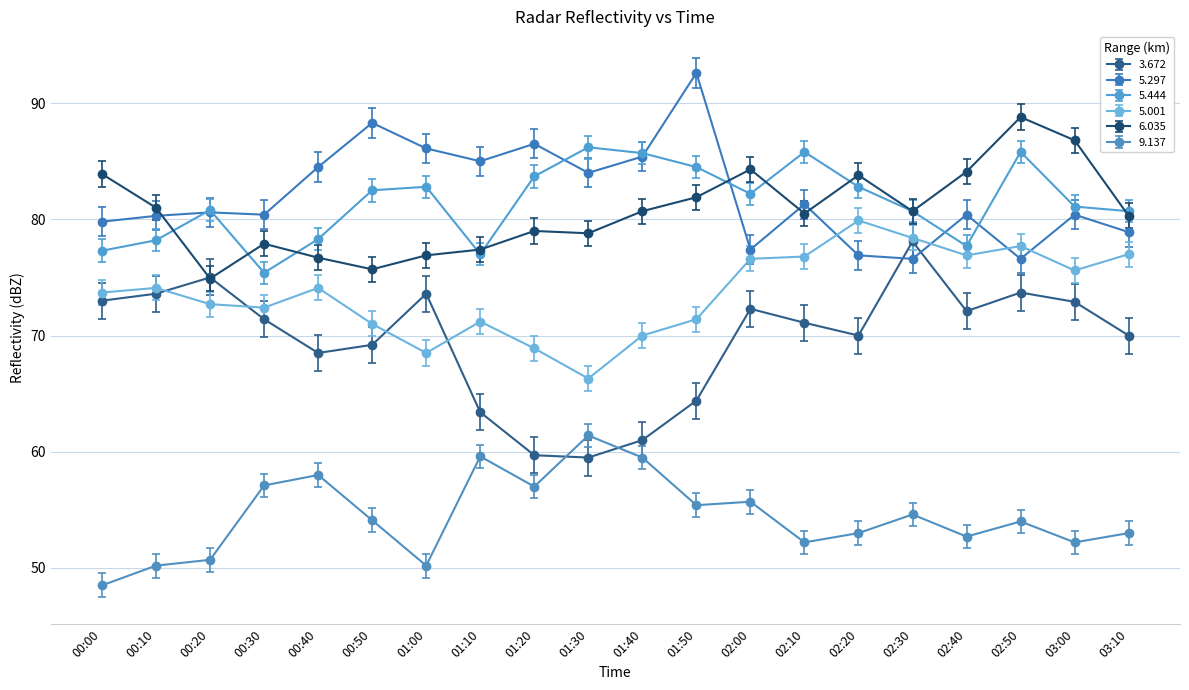

Is the value of 5.444 at 01:10 greater than the value of 5.001 at 00:40?

Yes